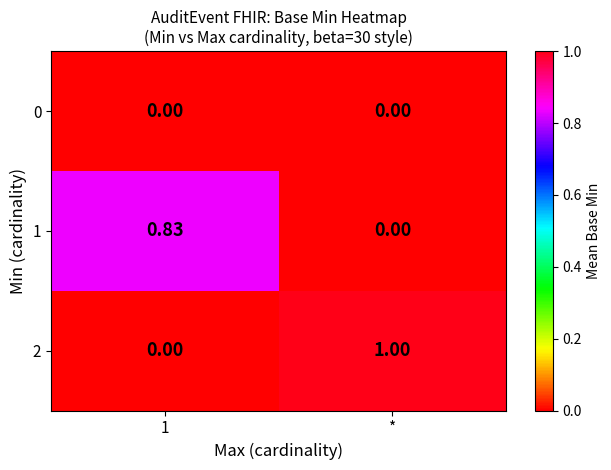

Is the value of 0 at * greater than the value of 1 at 1?

No